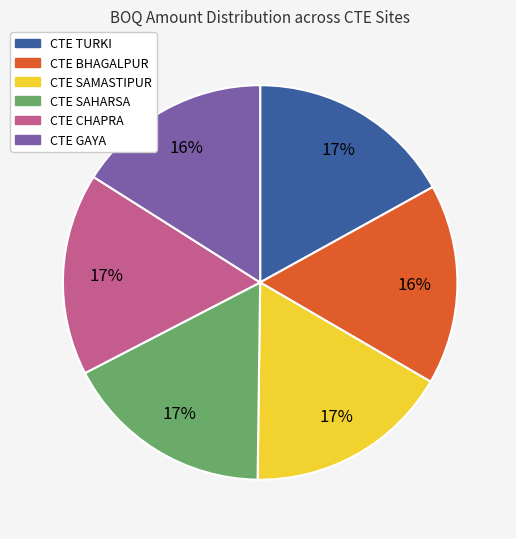

Combined, do CTE TURKI and CTE SAMASTIPUR account for over 50%?

No